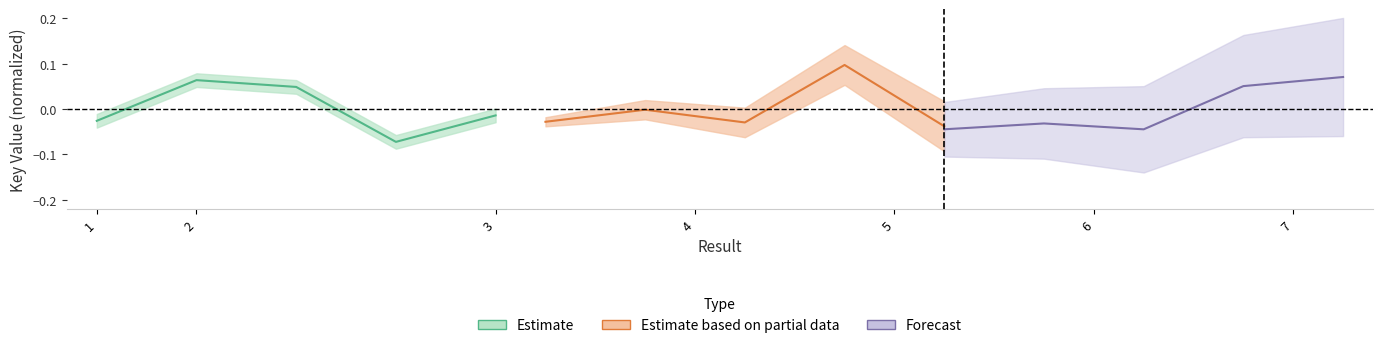

How many times do Estimate based on partial data and Estimate cross each other?

2